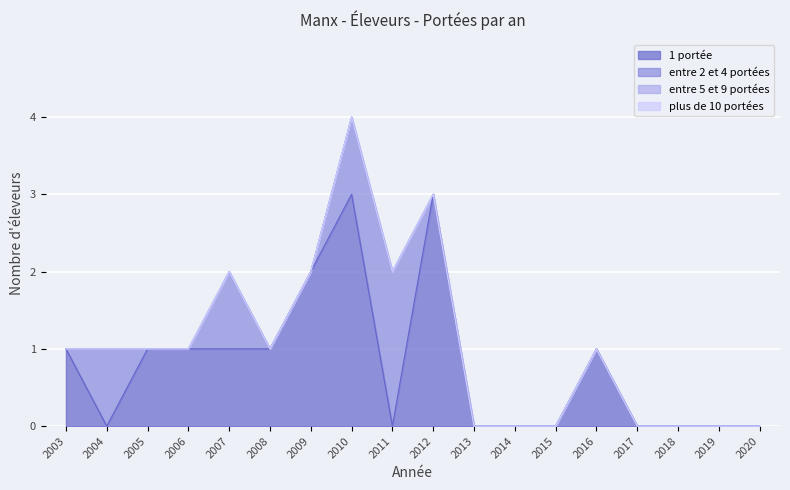

Reading left to right, list all the values displayed in this chart.

1 portée: 1	0	1	1	1	1	2	3	0	3	0	0	0	1	0	0	0	0
entre 2 et 4 portées: 0	1	0	0	1	0	0	1	2	0	0	0	0	0	0	0	0	0
entre 5 et 9 portées: 0	0	0	0	0	0	0	0	0	0	0	0	0	0	0	0	0	0
plus de 10 portées: 0	0	0	0	0	0	0	0	0	0	0	0	0	0	0	0	0	0